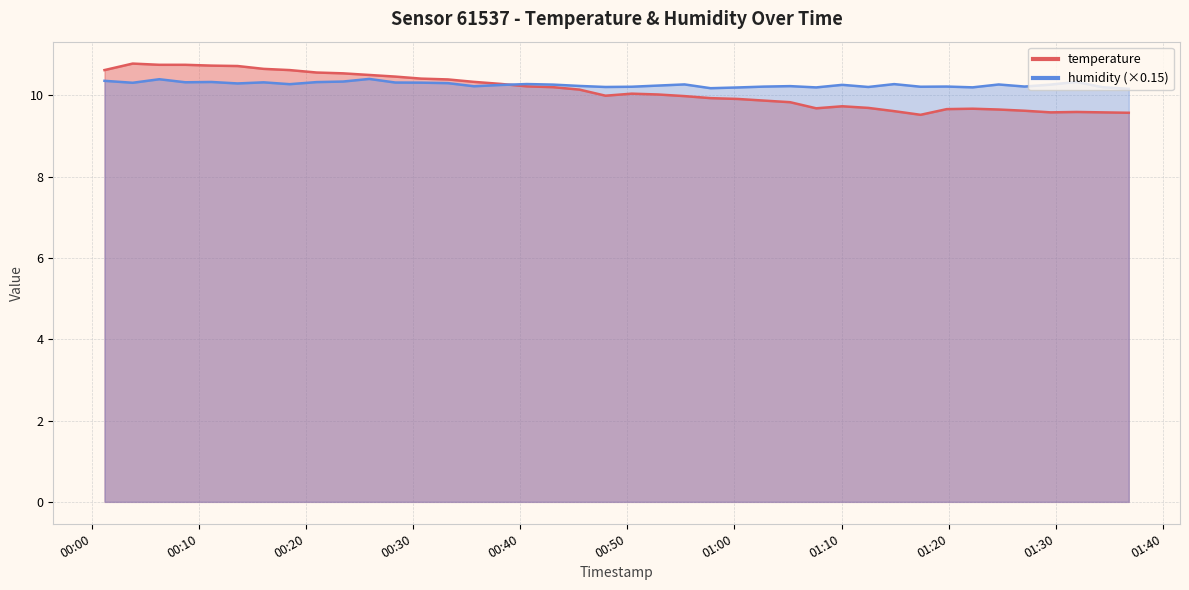

True or false: temperature has more than 1 interior local peaks.

True